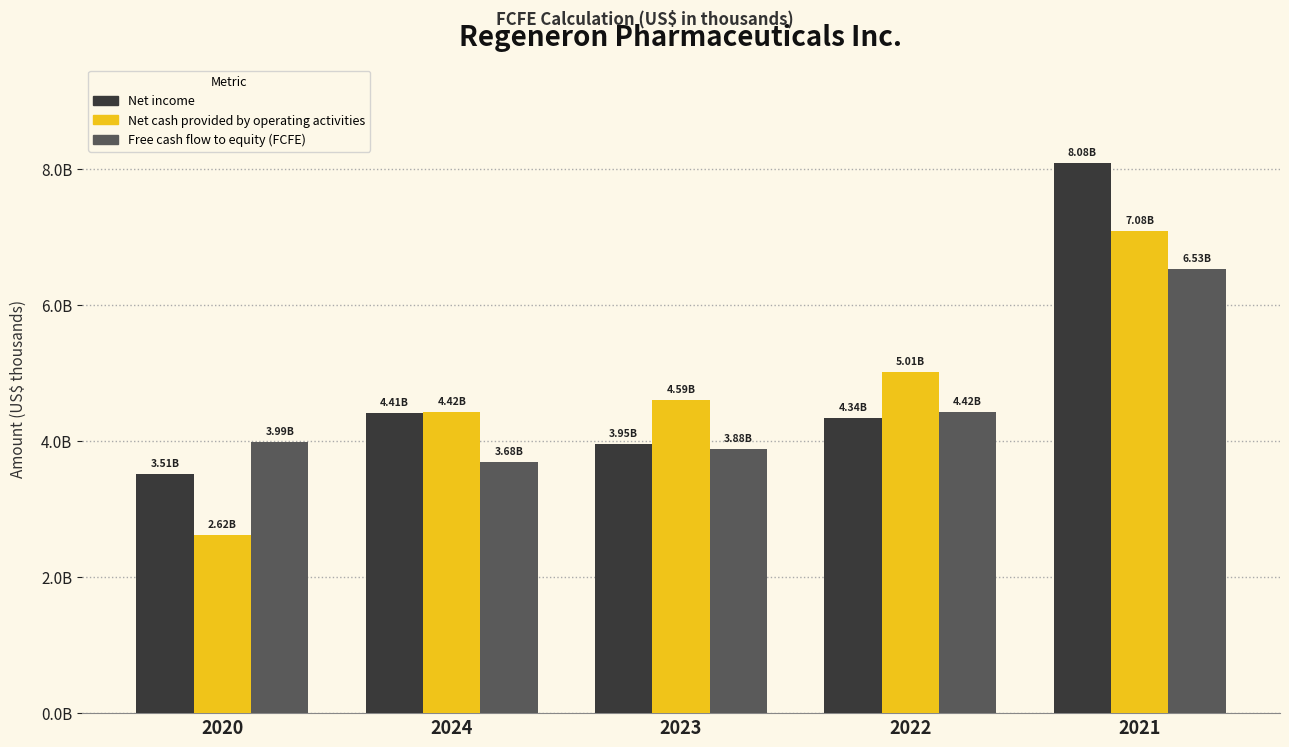

Reading left to right, extract all data points from this chart.

Net income: 3513200	4412600	3953600	4338400	8075300
Net cash provided by operating activities: 2618100	4420500	4594000	5014900	7081300
Free cash flow to equity (FCFE): 3985400	3684700	3875400	4424800	6529400